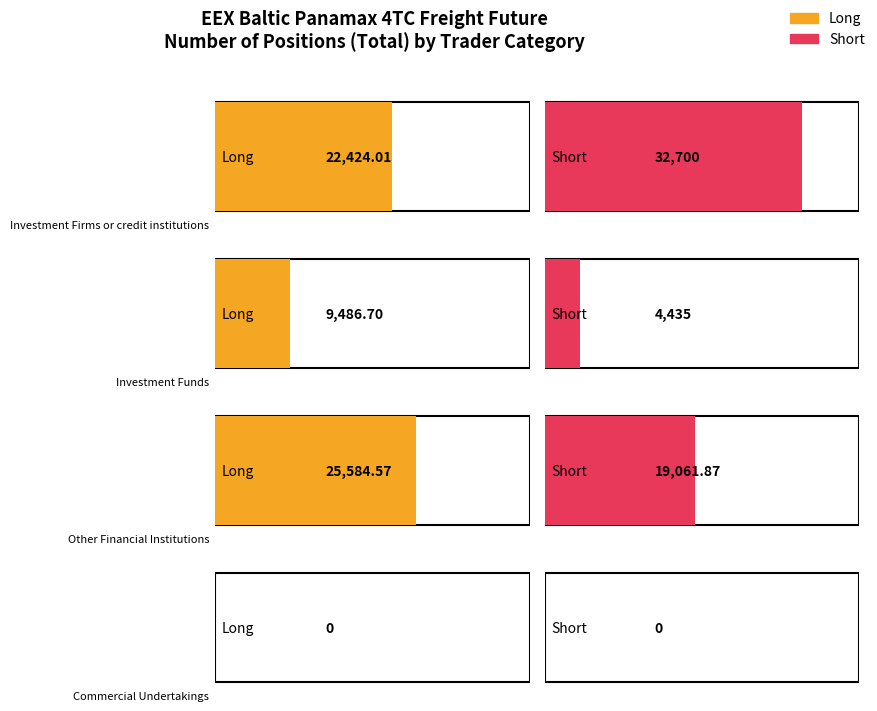

What are all the series names shown in the legend?

Long, Short